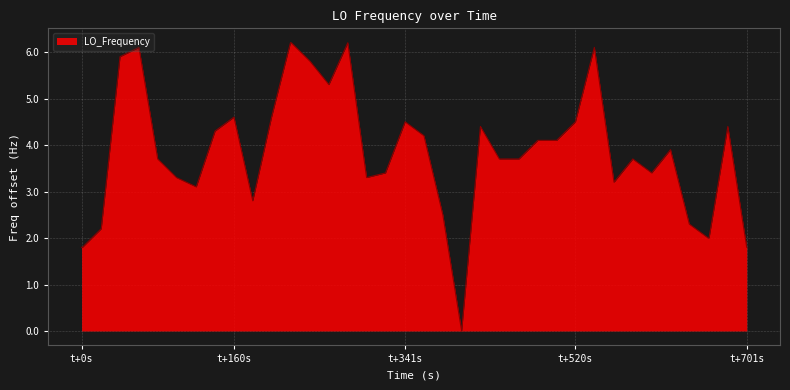

What is the maximum value shown in the chart?

6.2